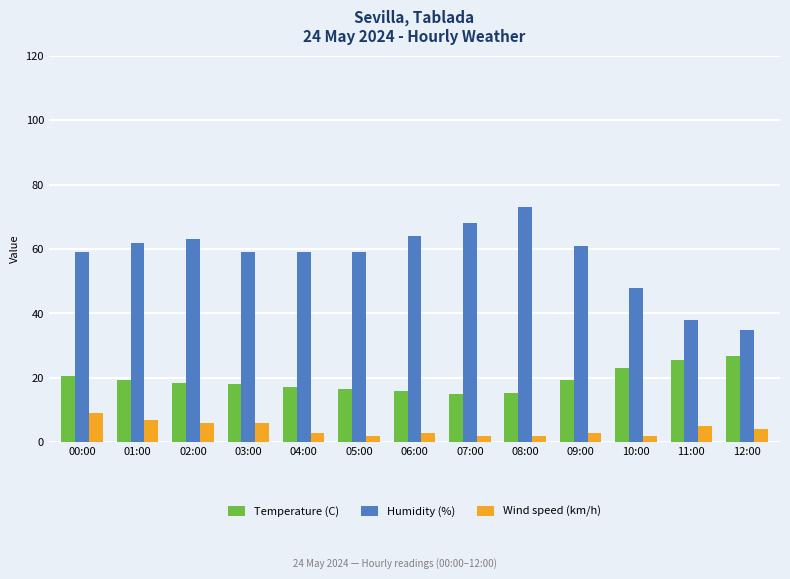

Are the bars horizontal?

No